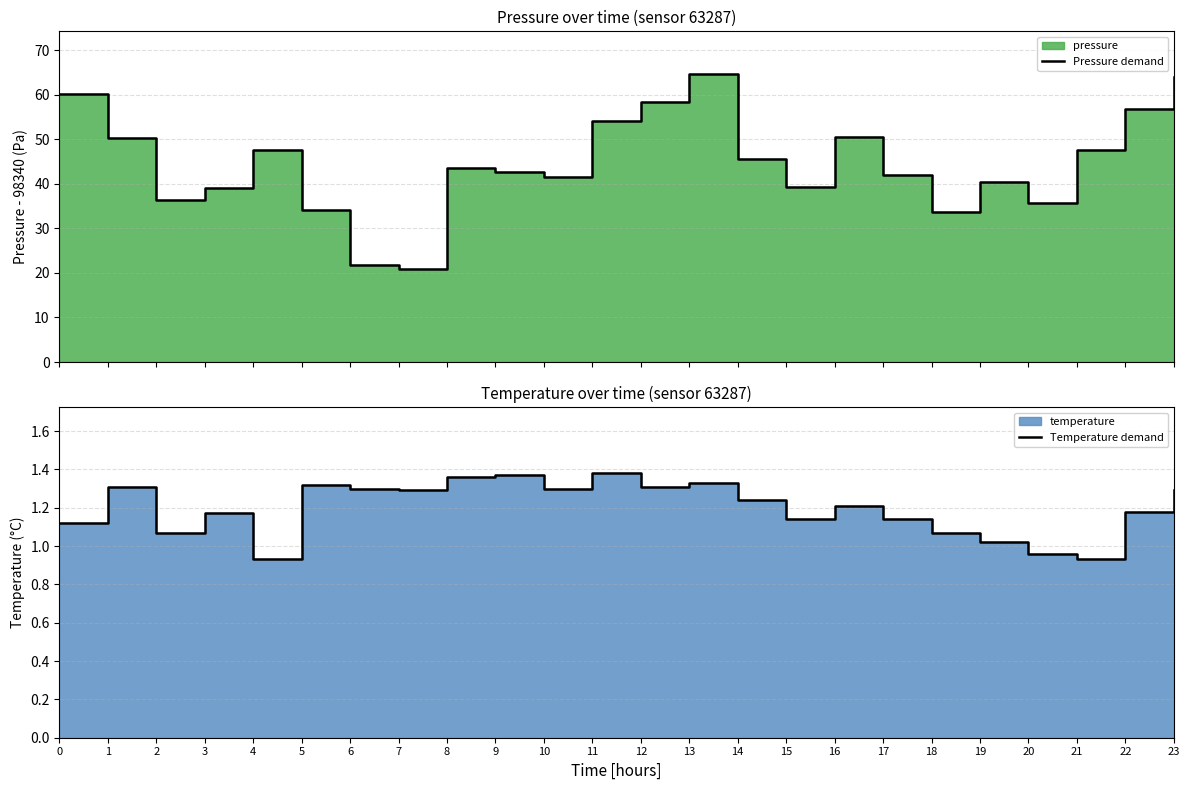

Which category has the lowest value in the Temperature demand series?

4